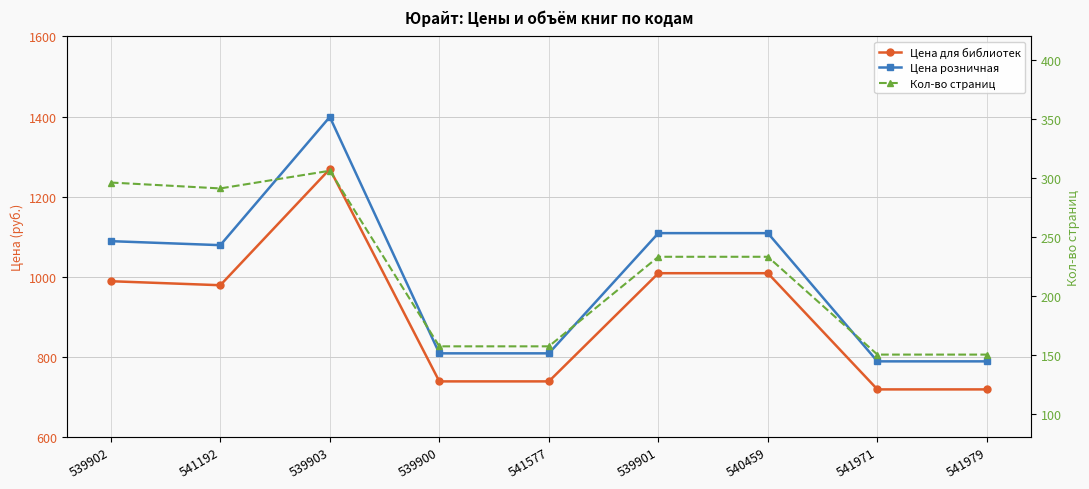

What is the label of the 3rd point from the left?

539903